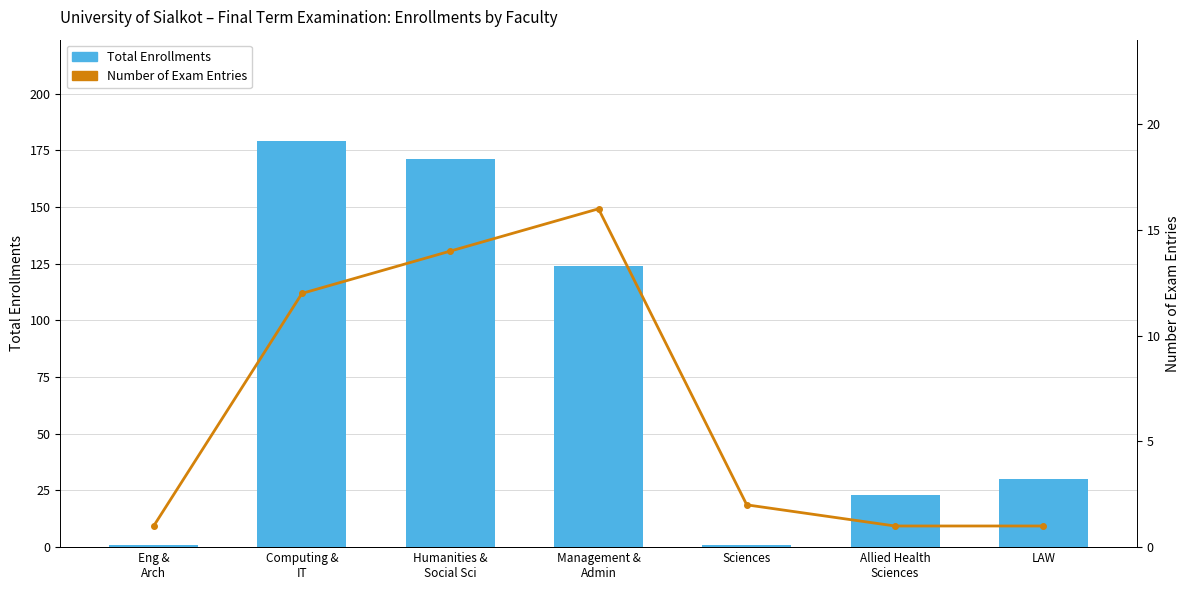

How many values in the Number of Exam Entries series exceed 2?

3